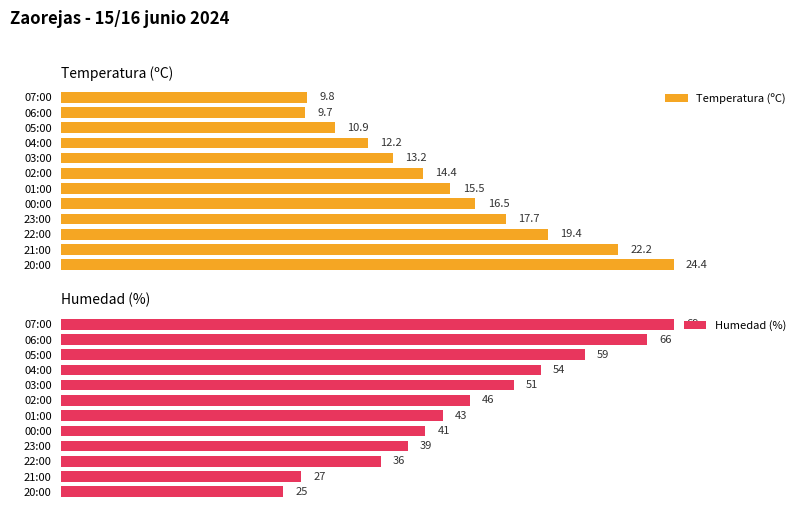

What is the minimum value shown in the chart?

9.7